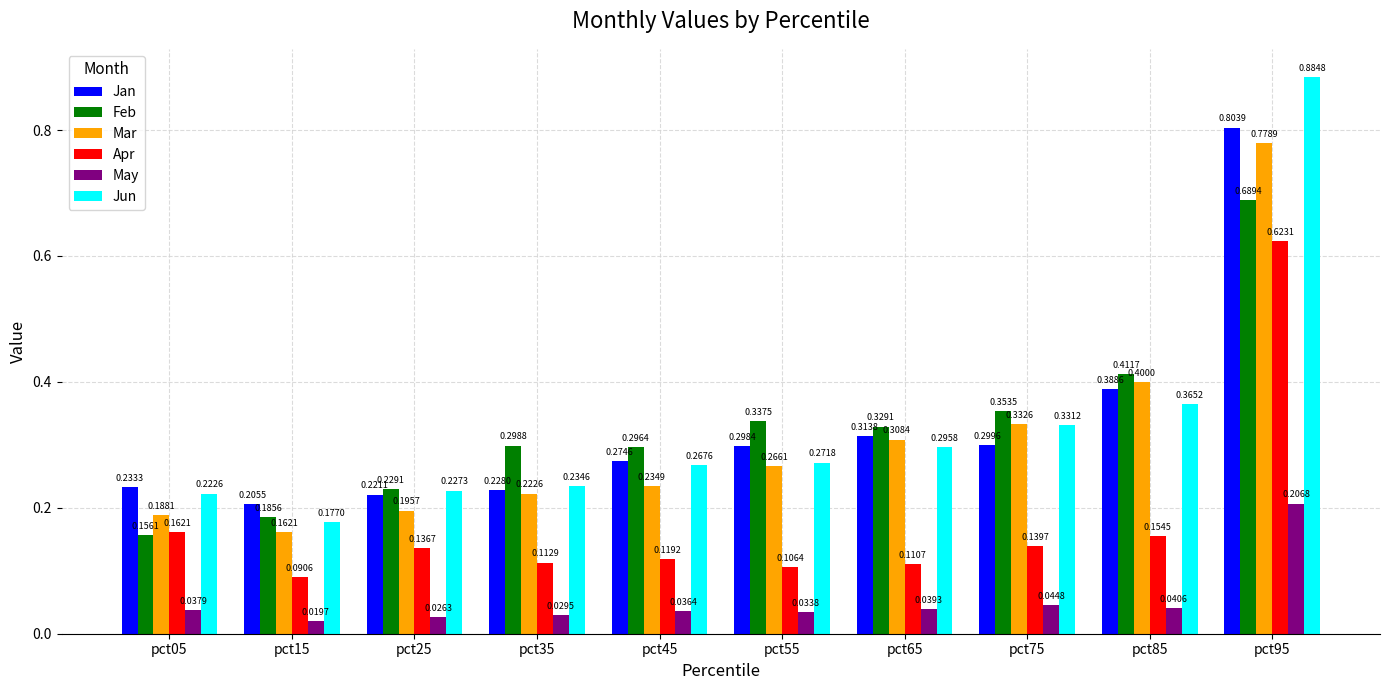

Rank the series at pct55 from highest to lowest value.

Feb, Jan, Jun, Mar, Apr, May